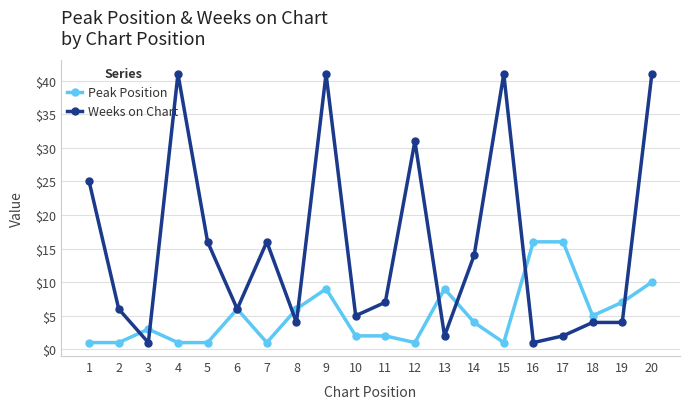

What is the sum of all Weeks on Chart values?

308